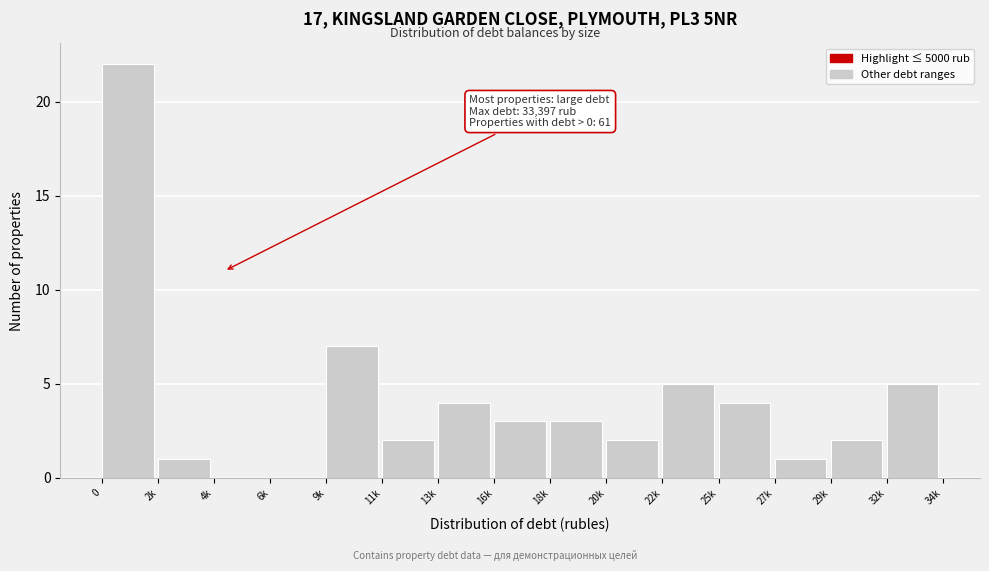

Reading right to left, transcribe all the data shown in this chart.

32k=5	29k=2	27k=1	25k=4	22k=5	20k=2	18k=3	16k=3	13k=4	11k=2	9k=7	6k=0	4k=0	2k=1	0=22